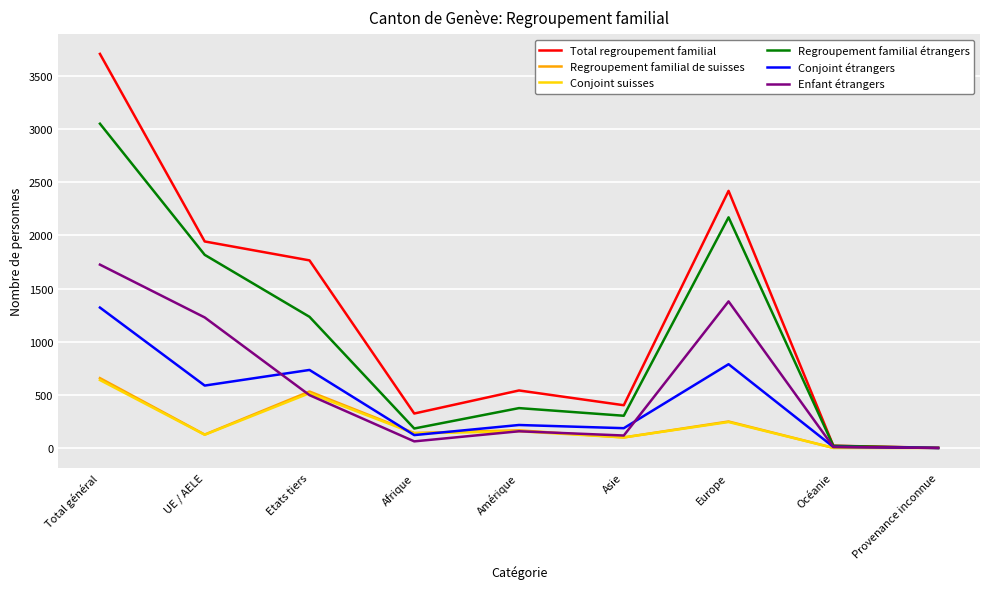

What is the total value across all series at Etats tiers?

5276